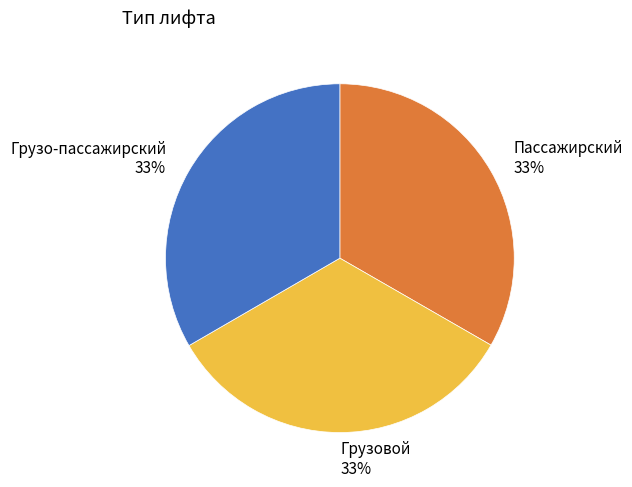

To the nearest percent, what is the average slice percentage?

33%